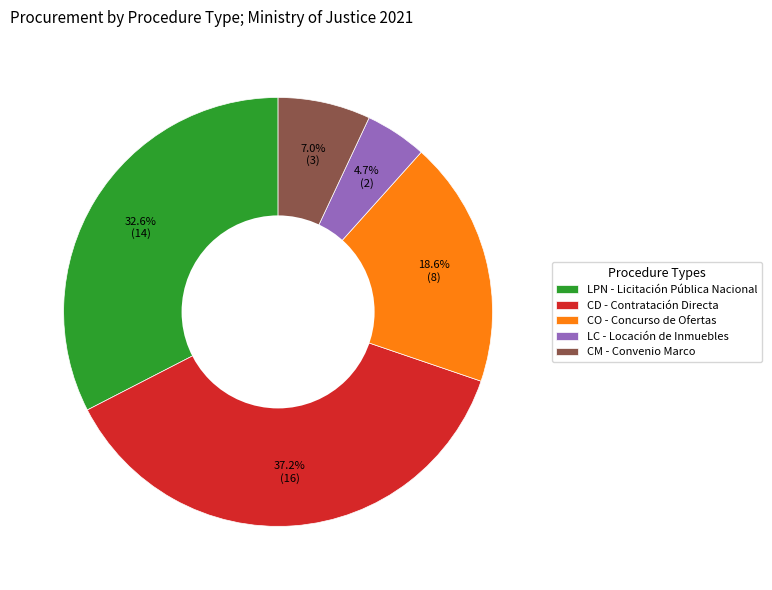

To the nearest percent, what percentage of the pie is CM?

7%